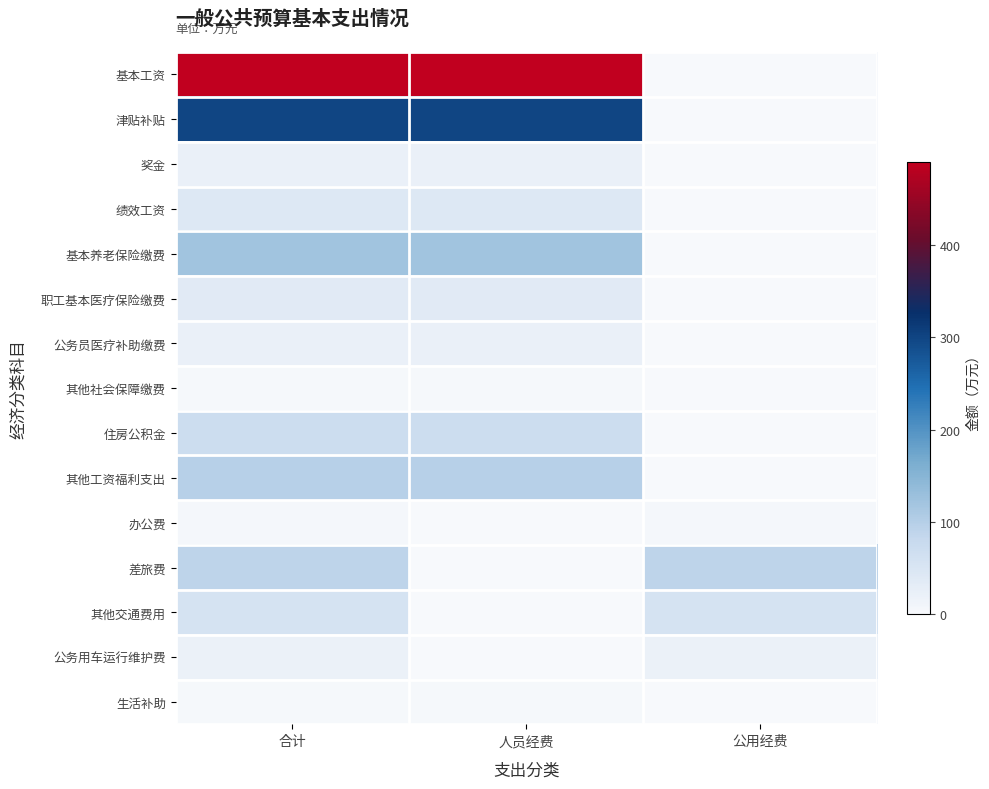

Reading right to left, what are all the values shown in this chart?

基本工资: 公用经费=0.0	人员经费=489.3	合计=489.3
津贴补贴: 公用经费=0.0	人员经费=299.6	合计=299.6
奖金: 公用经费=0.0	人员经费=22.4	合计=22.4
绩效工资: 公用经费=0.0	人员经费=43.0	合计=43.0
基本养老保险缴费: 公用经费=0.0	人员经费=121.7	合计=121.7
职工基本医疗保险缴费: 公用经费=0.0	人员经费=37.1	合计=37.1
公务员医疗补助缴费: 公用经费=0.0	人员经费=21.8	合计=21.8
其他社会保障缴费: 公用经费=0.0	人员经费=3.3	合计=3.3
住房公积金: 公用经费=0.0	人员经费=71.5	合计=71.5
其他工资福利支出: 公用经费=0.0	人员经费=98.3	合计=98.3
办公费: 公用经费=5.1	人员经费=0.0	合计=5.1
差旅费: 公用经费=91.6	人员经费=0.0	合计=91.6
其他交通费用: 公用经费=55.7	人员经费=0.0	合计=55.7
公务用车运行维护费: 公用经费=20.0	人员经费=0.0	合计=20.0
生活补助: 公用经费=0.0	人员经费=2.8	合计=2.8